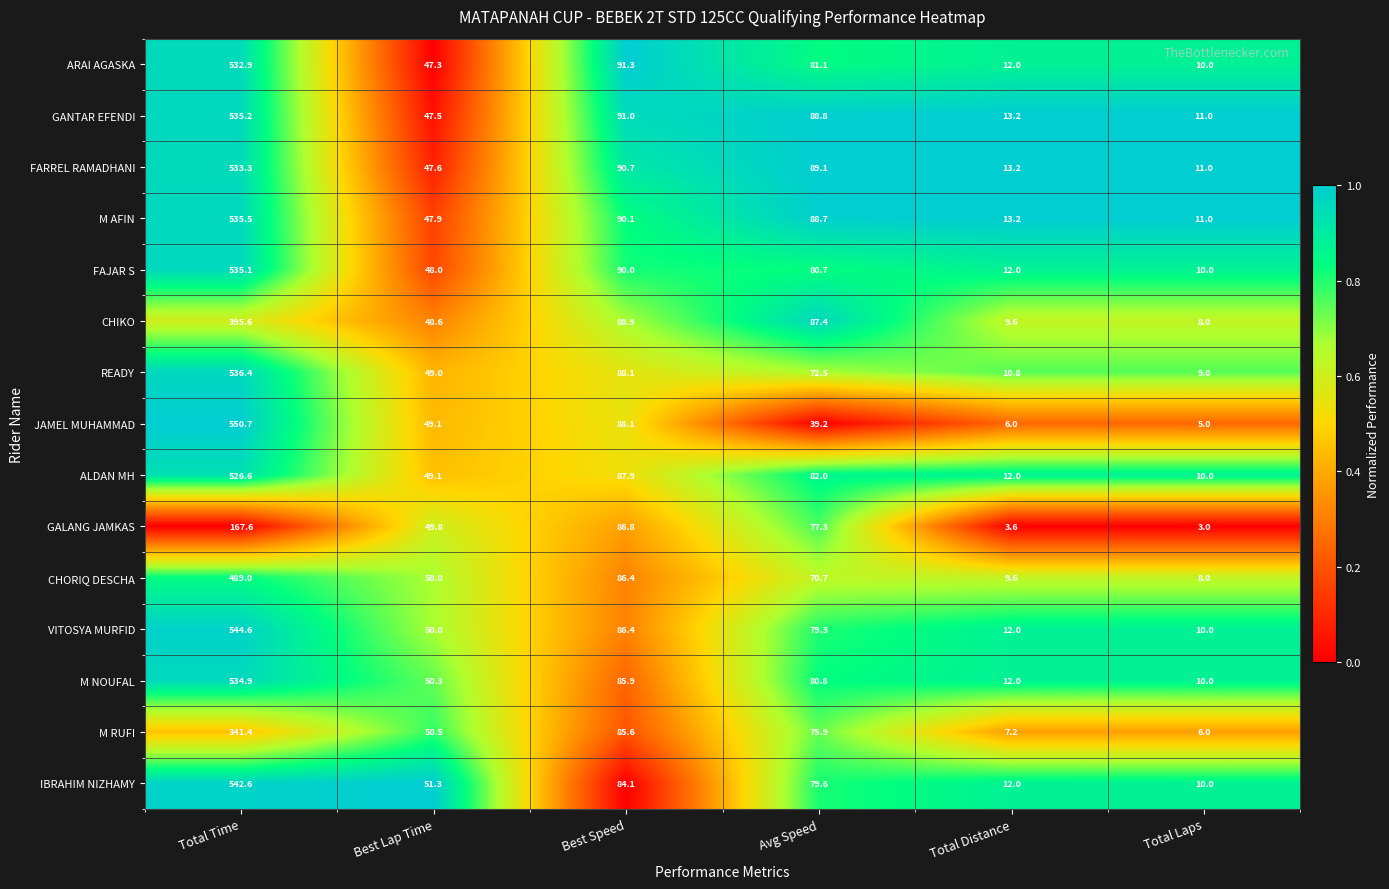

Count the number of categories in the chart.

6